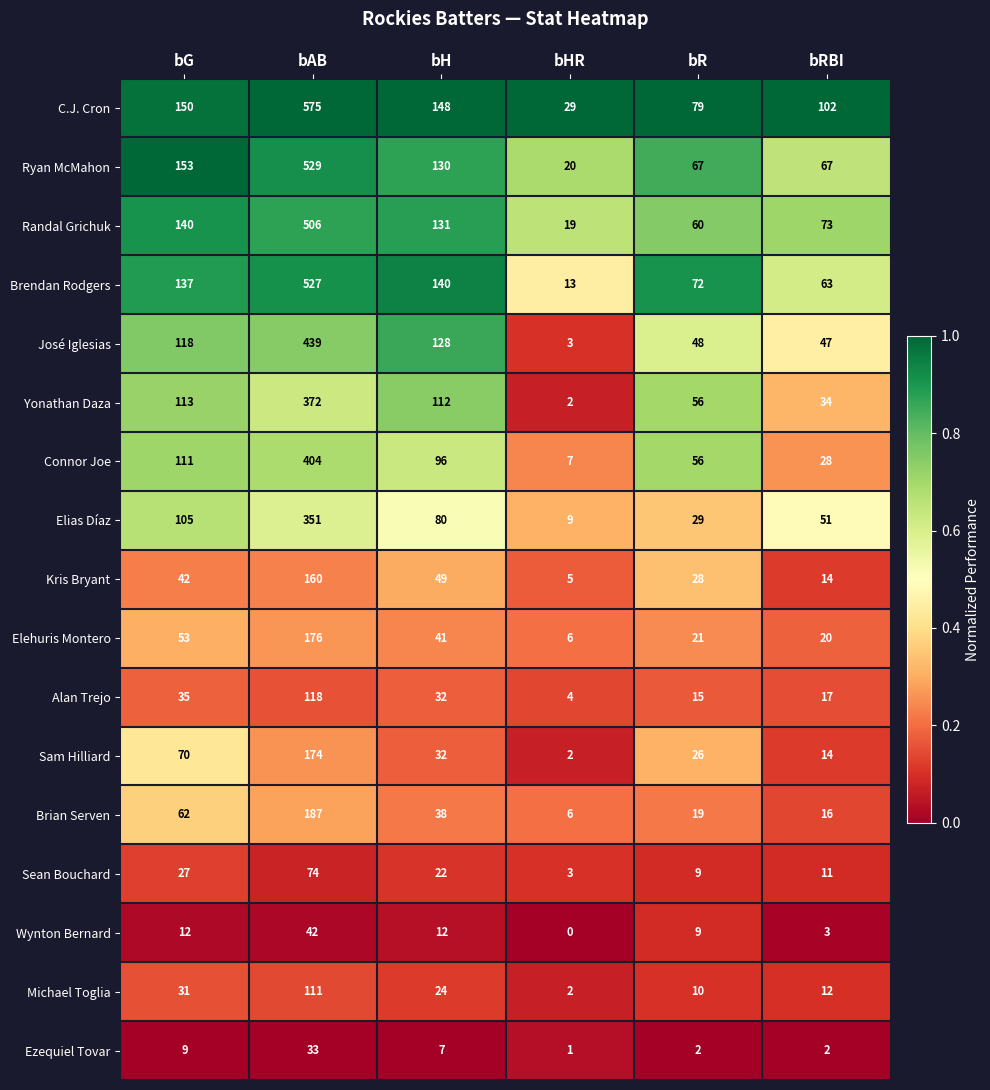

What is the difference between the Wynton Bernard values at bRBI and bH?

9